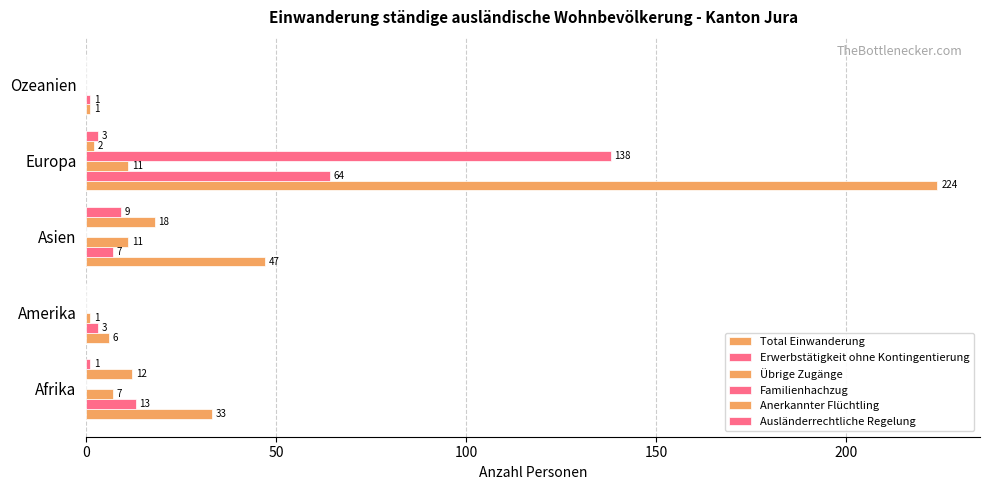

Which series has the largest total across all categories?

Total Einwanderung